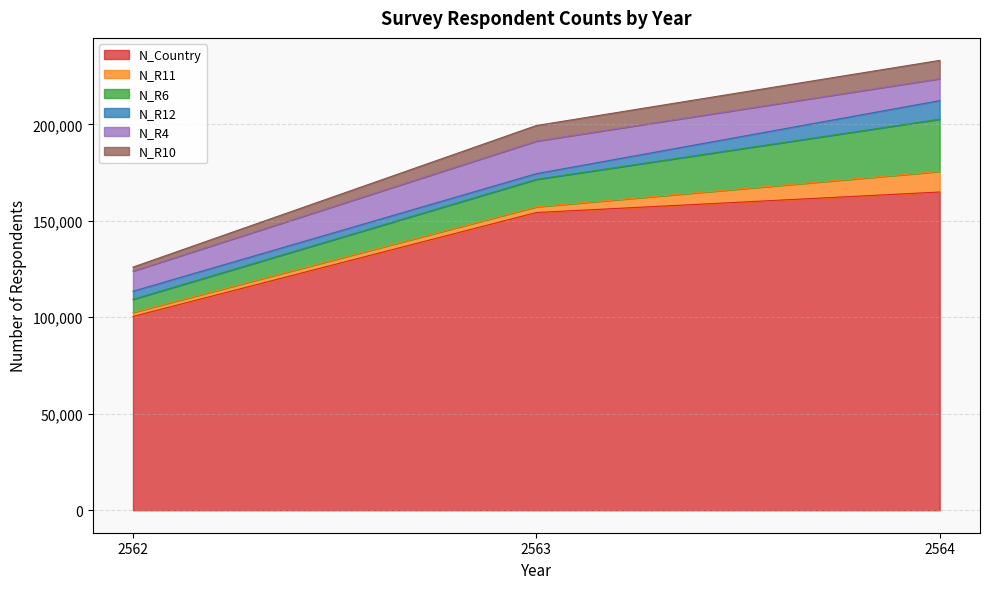

Rank the series by their maximum value, from lowest to highest.

N_R10, N_R12, N_R11, N_R4, N_R6, N_Country